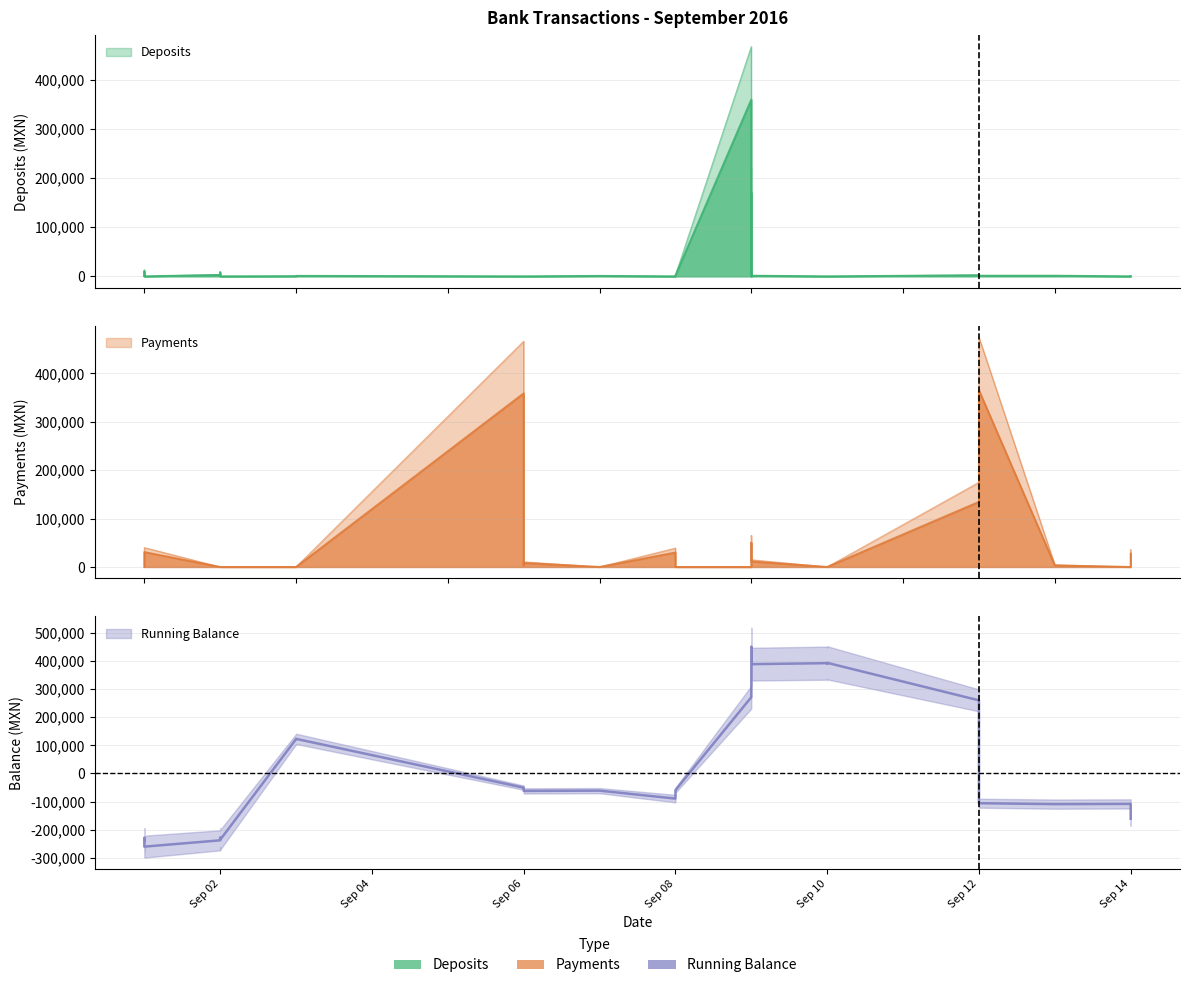

Which series has the largest total across all categories?

Payments